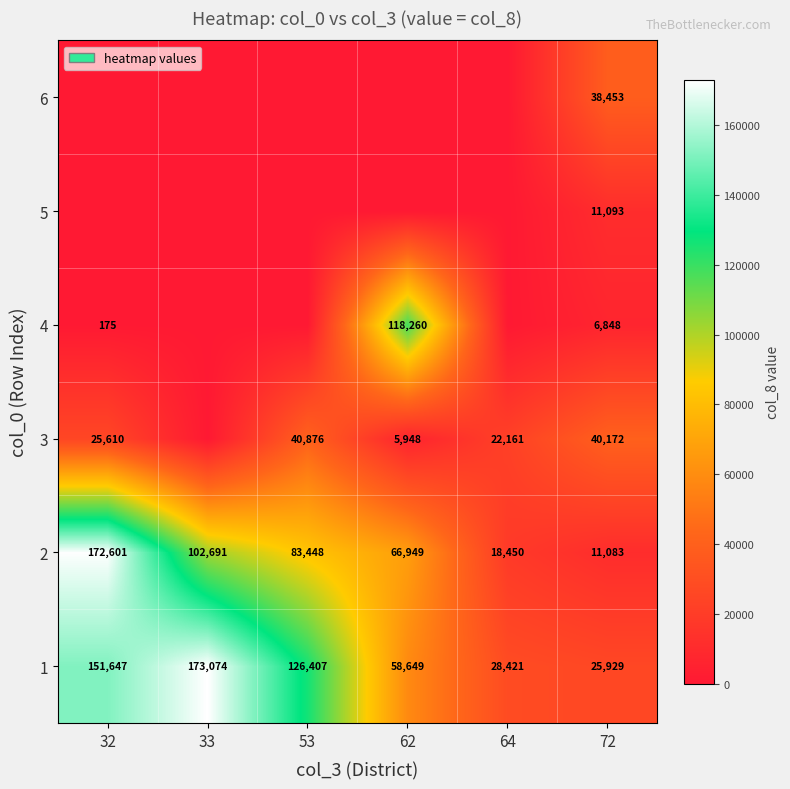

True or false: 4 has a value of 175 at 32.

True